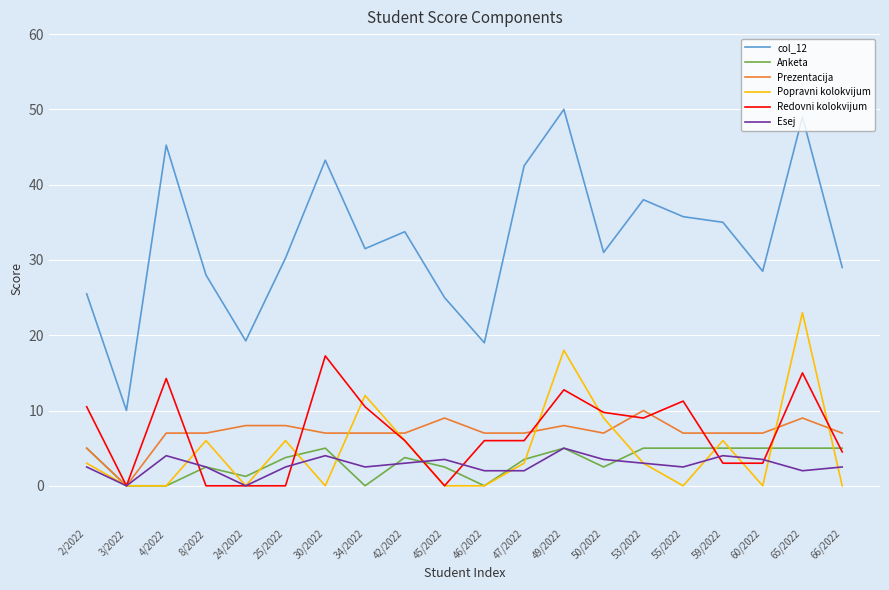

The Redovni kolokvijum series shows 3.0 at 59/2022. True or false?

True